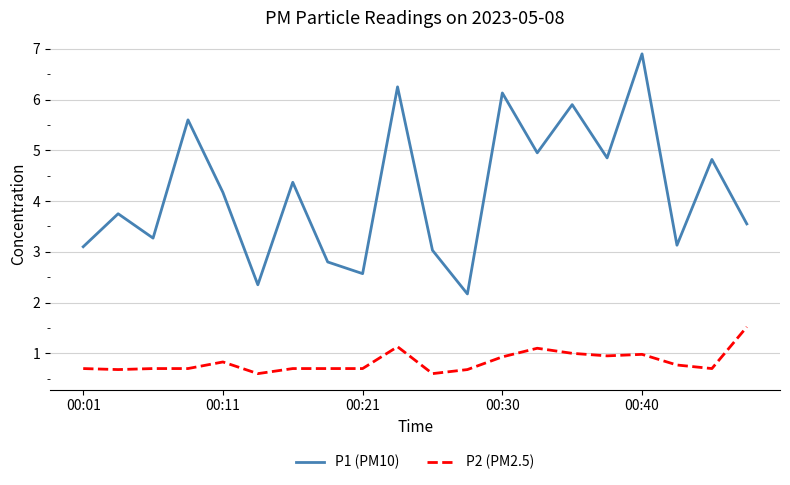

How many interior local peaks does the P1 (PM10) series have?

8